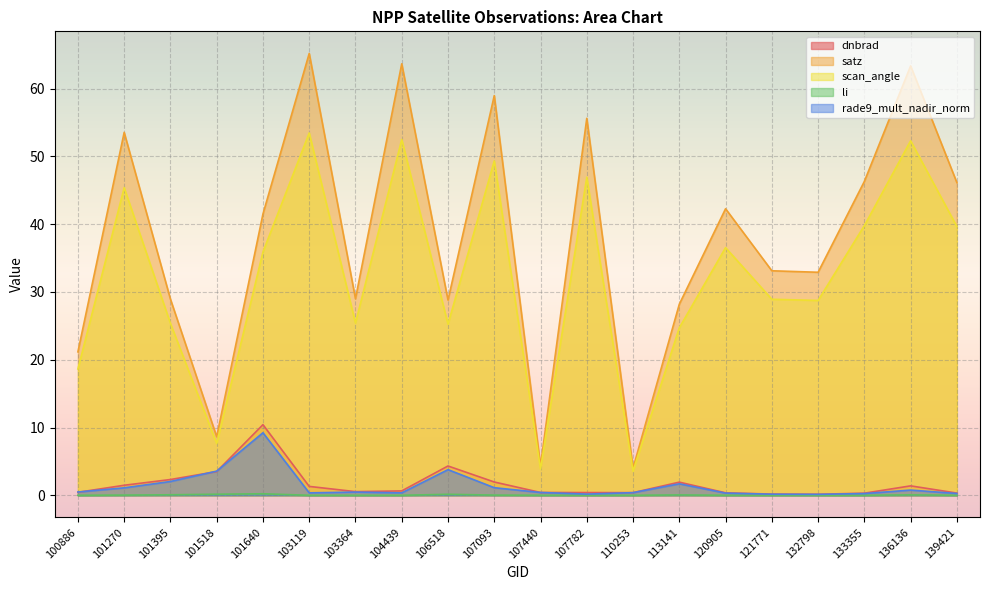

Which has a higher value, 104439 or 133355?

104439